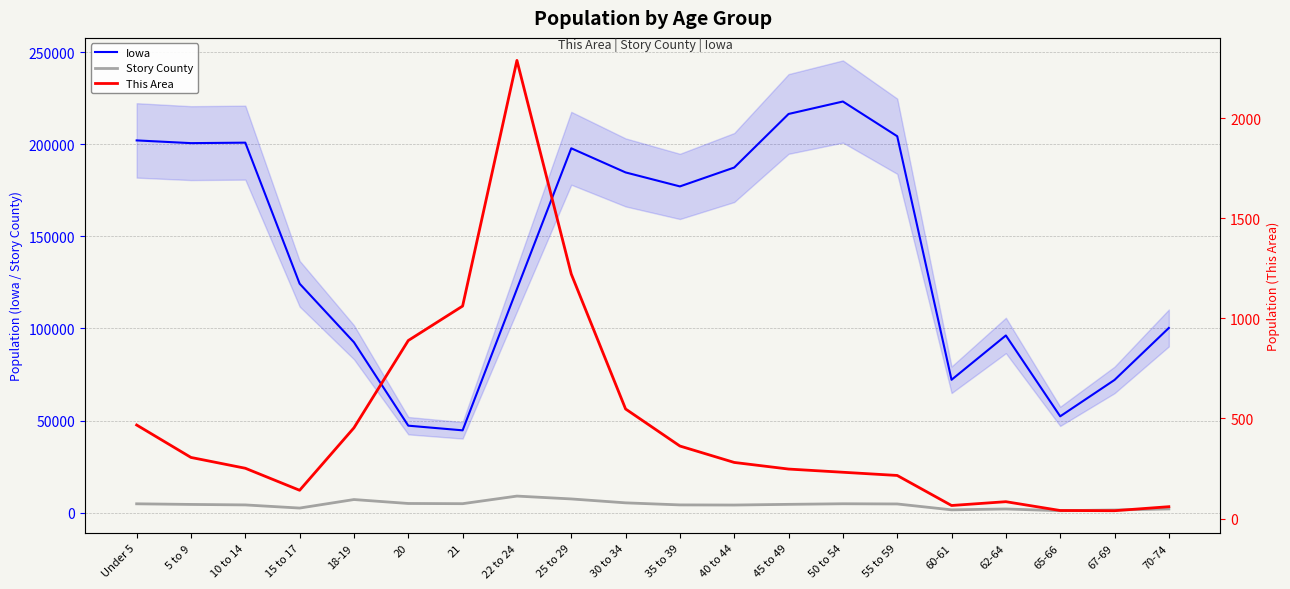

What position from the right is 21?

14